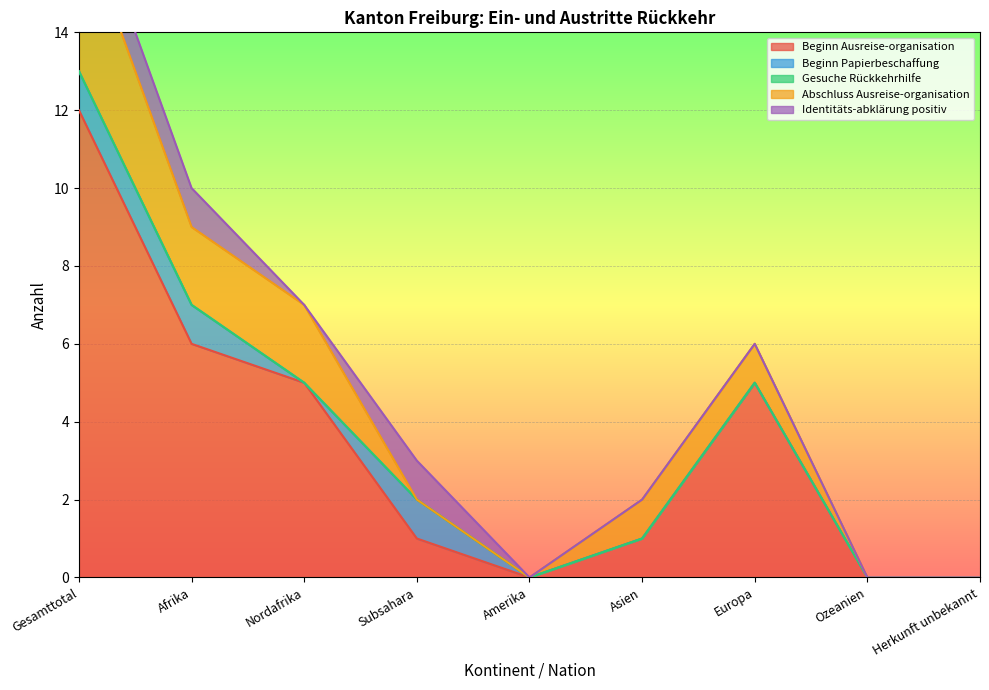

The value of Beginn Ausreise-organisation at Europa is 5. True or false?

True